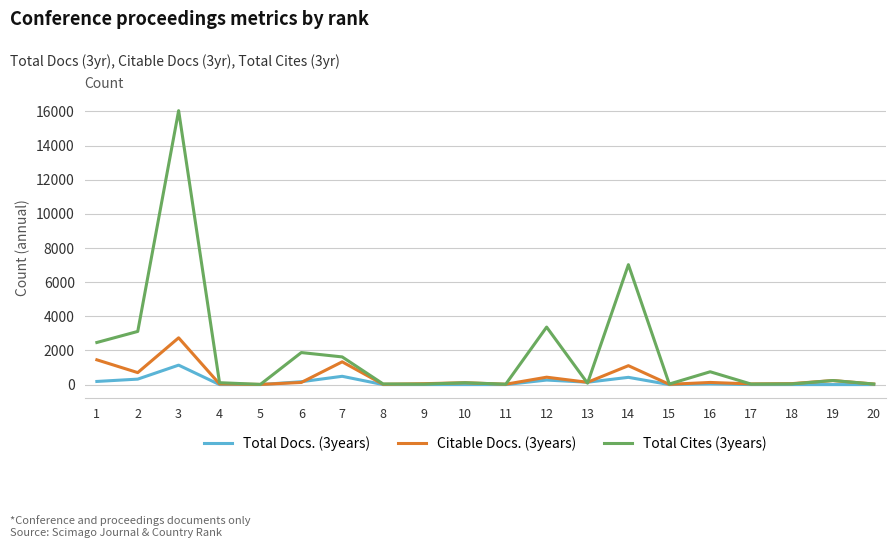

Rank the series by their maximum value, from highest to lowest.

Total Cites (3years), Citable Docs. (3years), Total Docs. (3years)